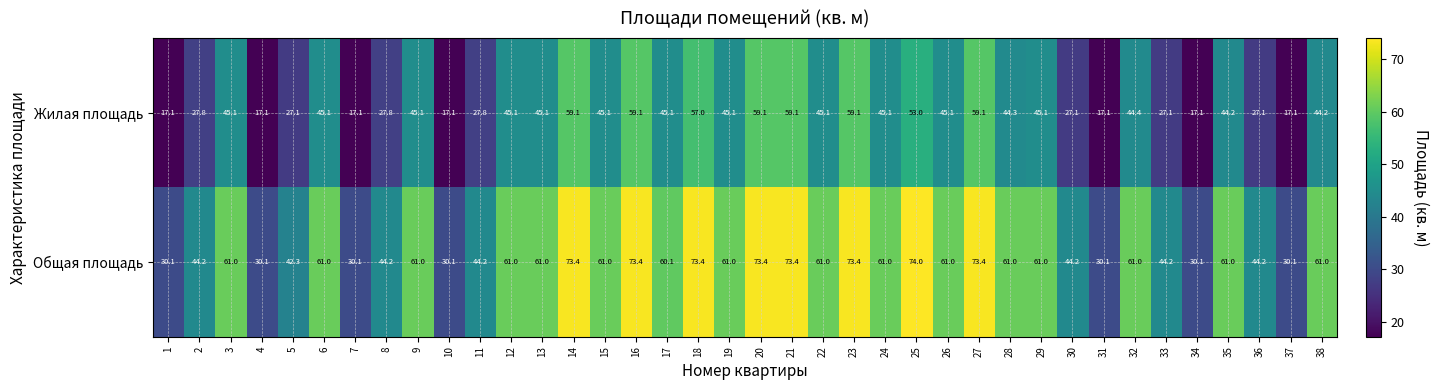

Which series has the largest range (max minus min)?

Общая площадь